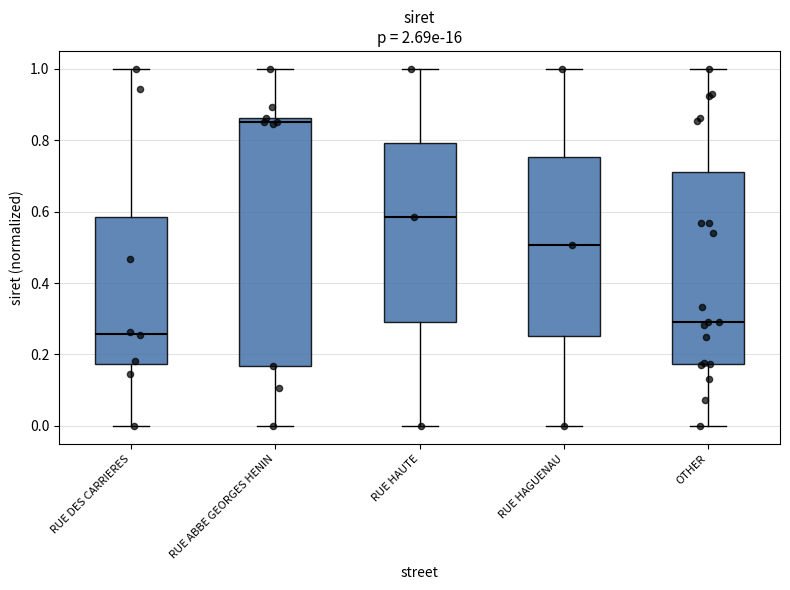

Which box is the tallest, from its lower edge to its upper edge?

RUE ABBE GEORGES HENIN